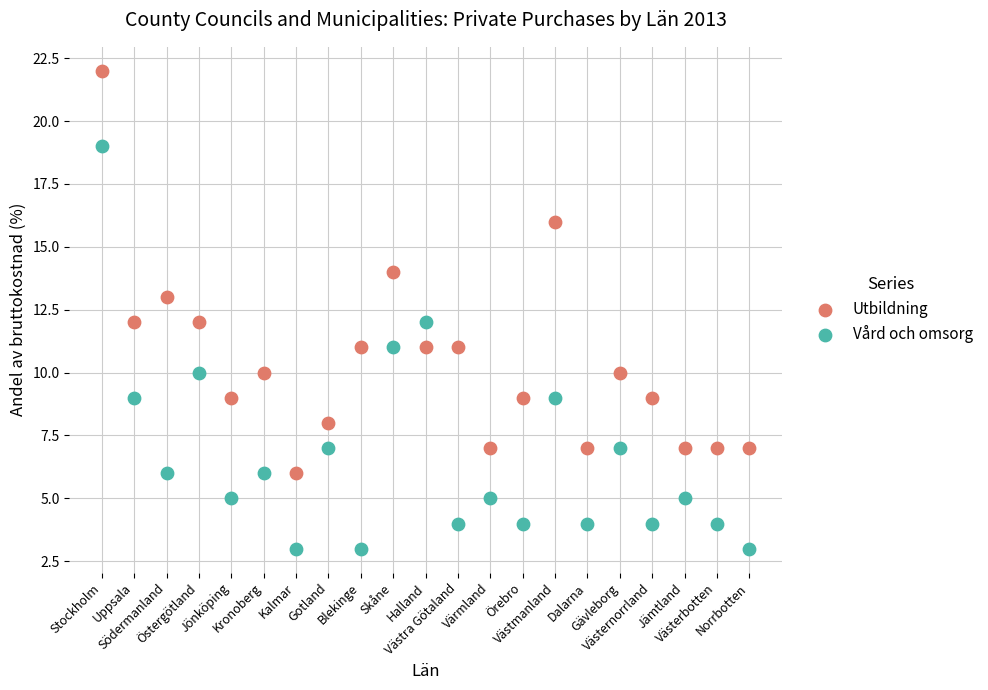

Across all data points, what is the range of Y values (max minus min)?

19